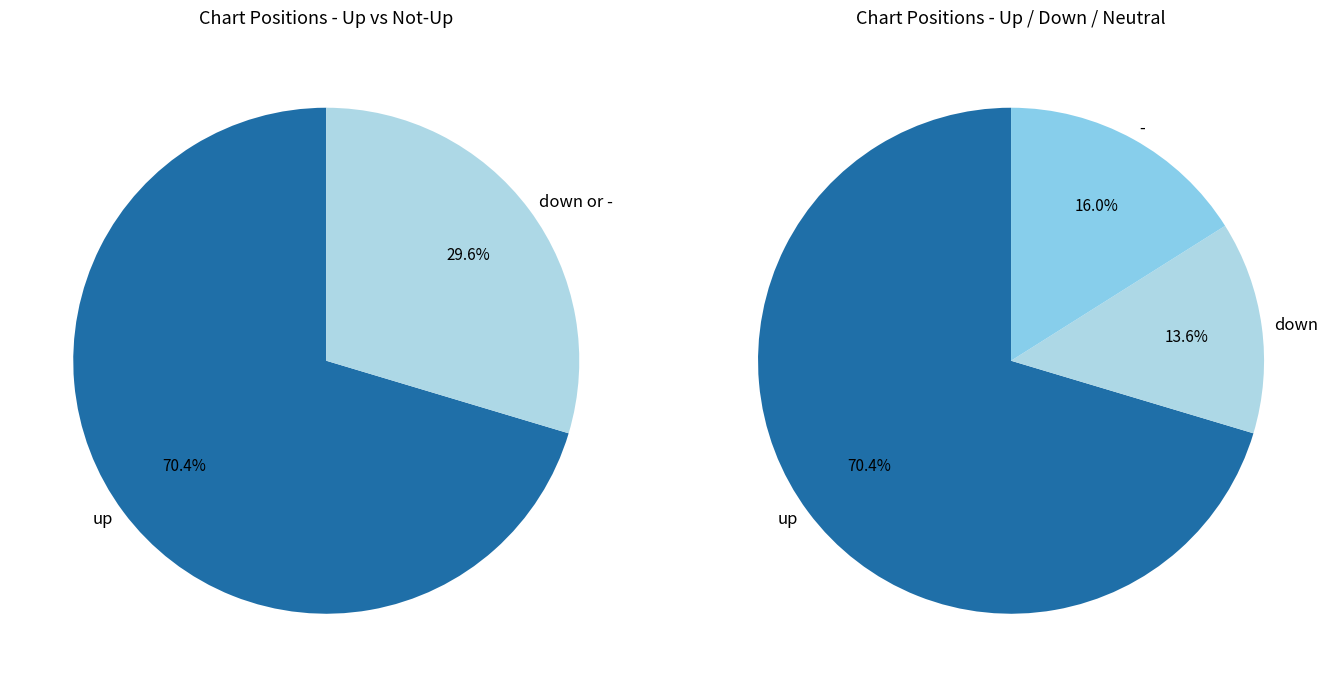

To the nearest percent, what is the difference between the largest and smallest slice percentages?

57%